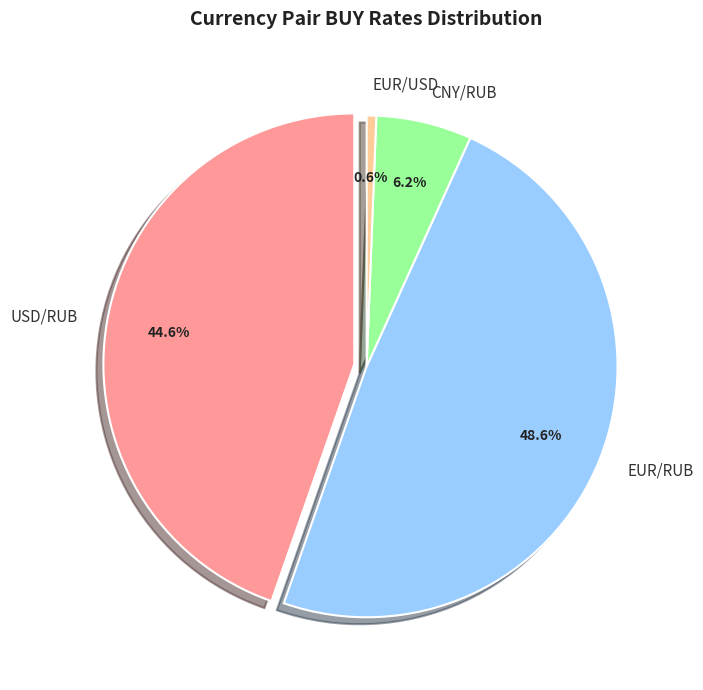

What percentage is NOT represented by USD/RUB?

55.4%